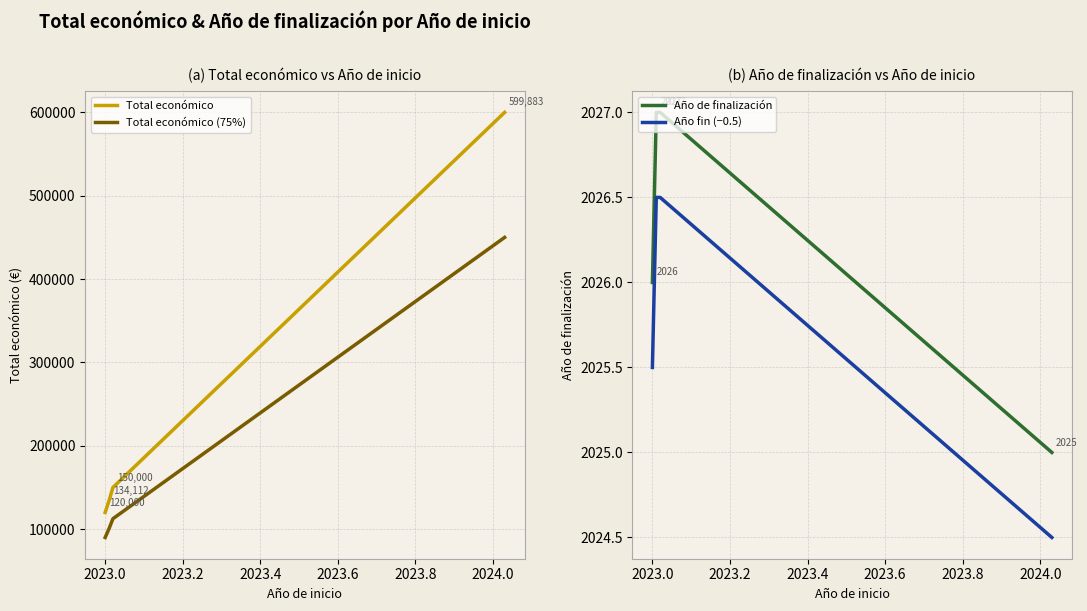

How many data points in Total económico (75%) are less than 112500?

2